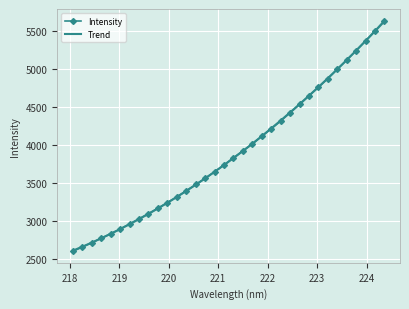

Which has a higher value, 221.1174 or 219.2067?

221.1174